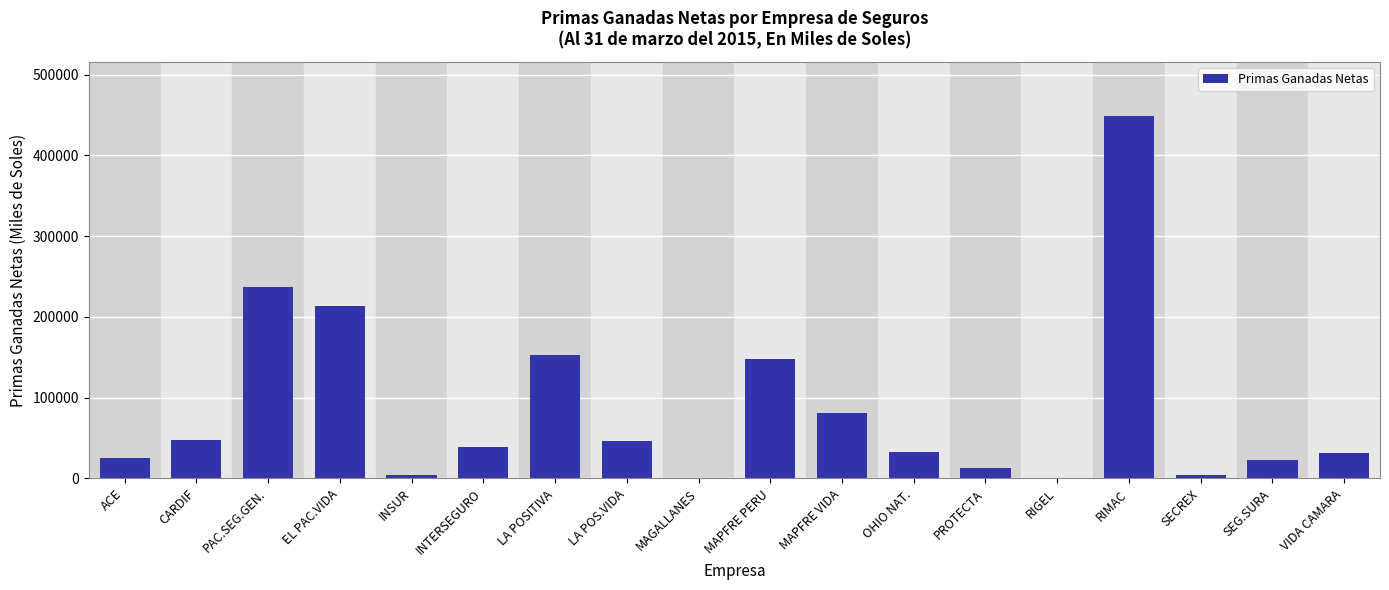

What value does the data have at PAC.SEG.GEN.?

237525.0